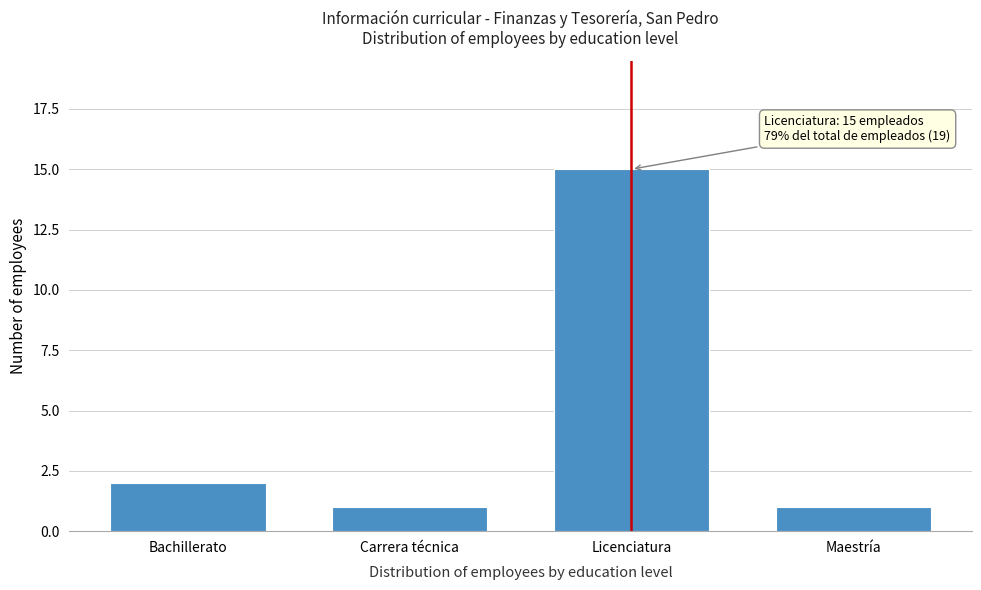

Reading left to right, extract all data points from this chart.

2	1	15	1